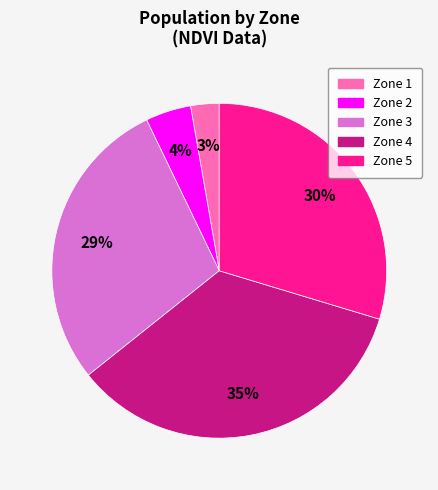

To the nearest percent, what is the average slice percentage?

20%